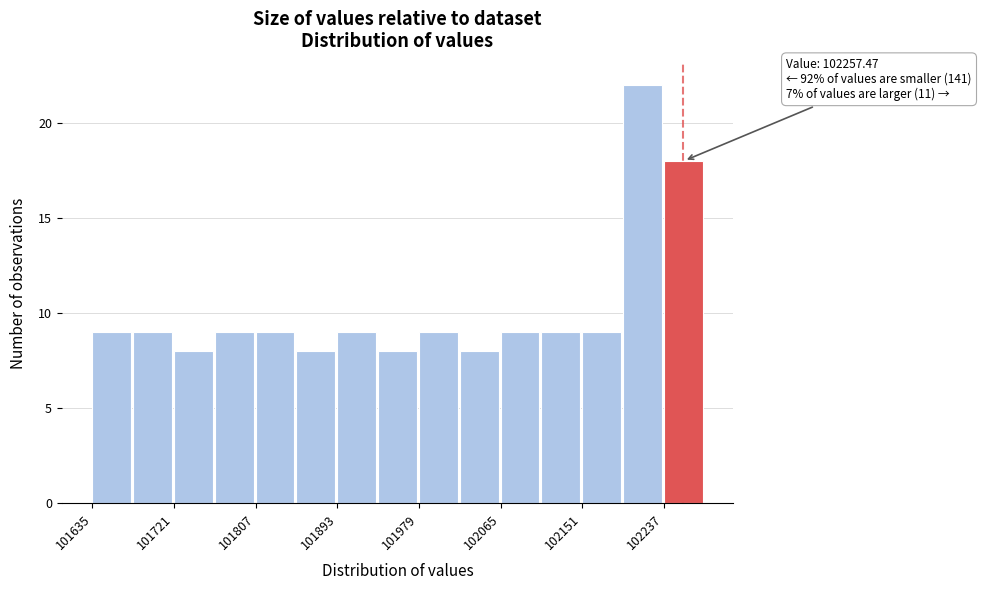

Which range on the x-axis has the tallest bar?

102190 to 102240